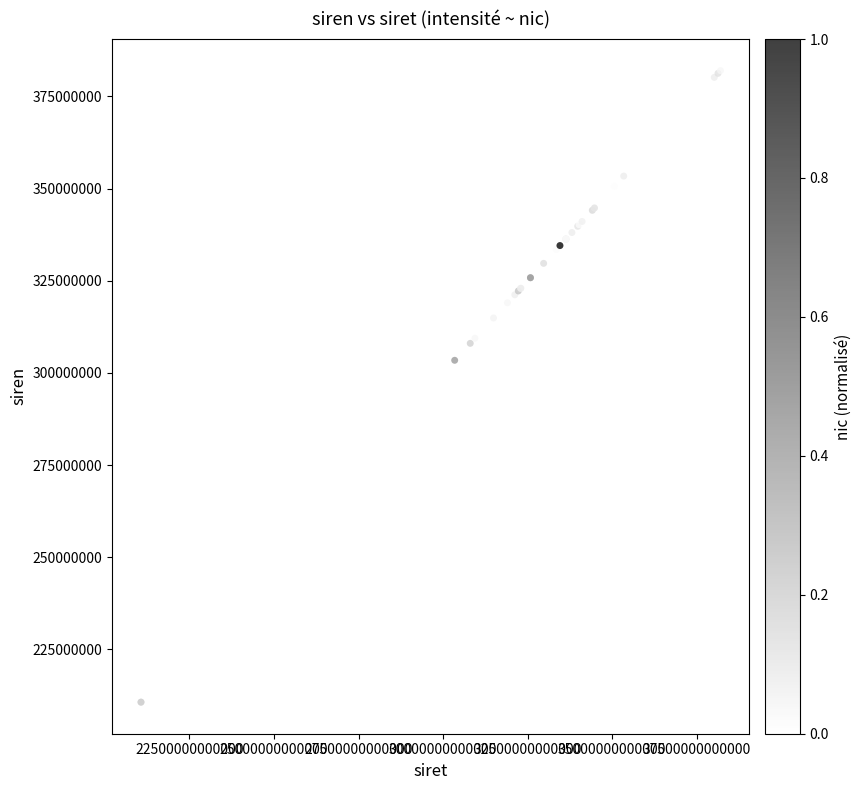

What Y value in the scatter plot is closest to 296352567?

303430581